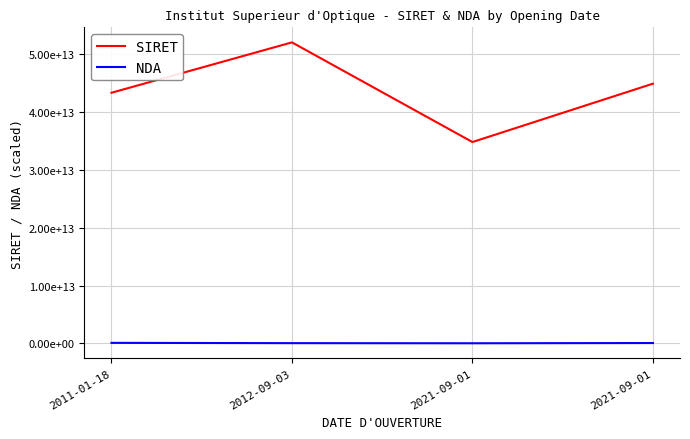

Between 2011-01-18 and 2021-09-01, which is larger?

2021-09-01